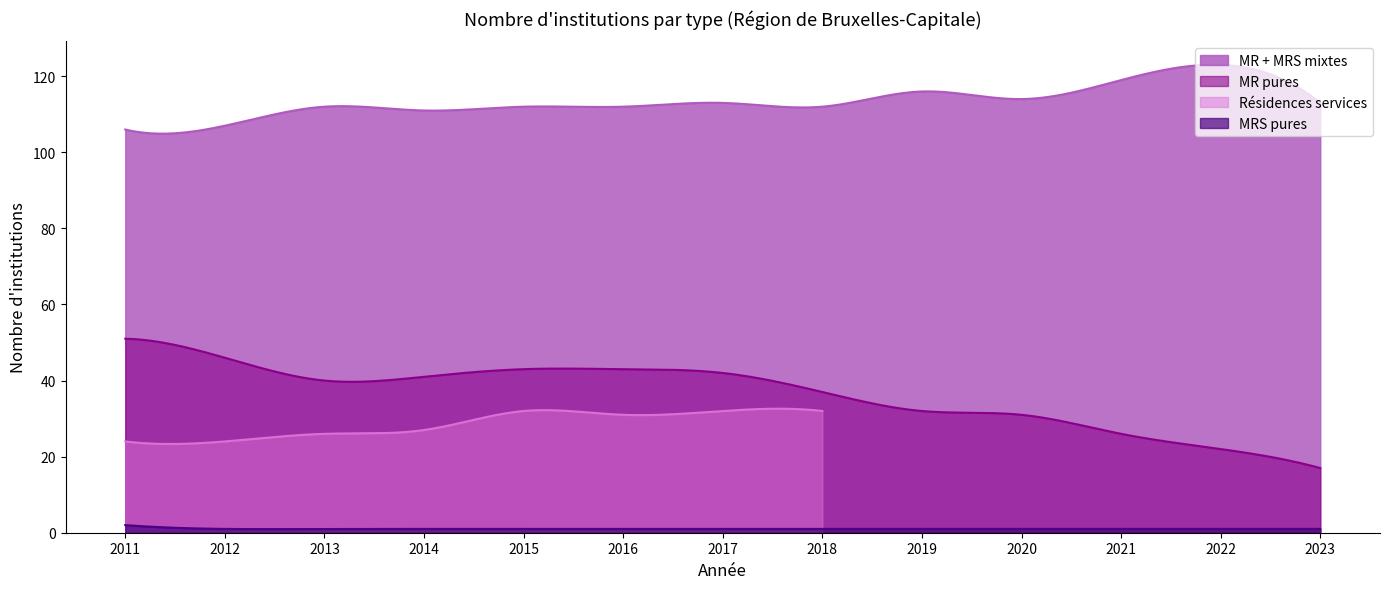

What is the sum of all MR + MRS mixtes values?

34039.4